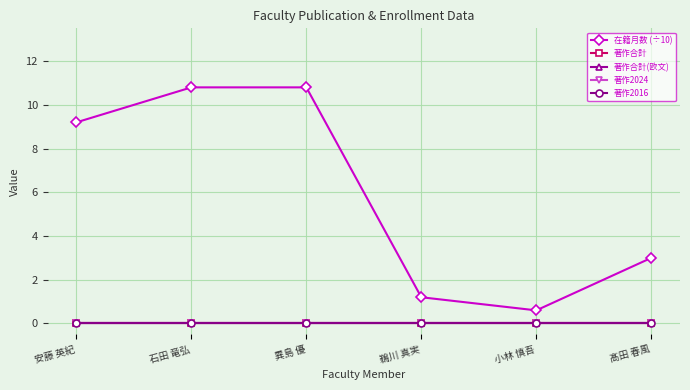

True or false: 在籍月数 (÷10) and 著作合計(欧文) intersect in this chart.

False